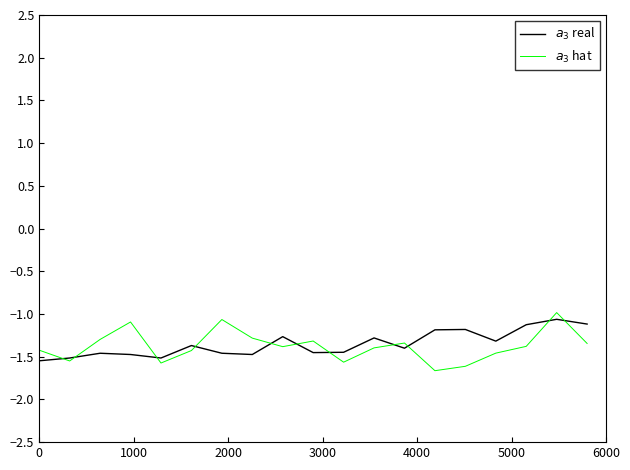

What is the smallest value displayed?

-1.7